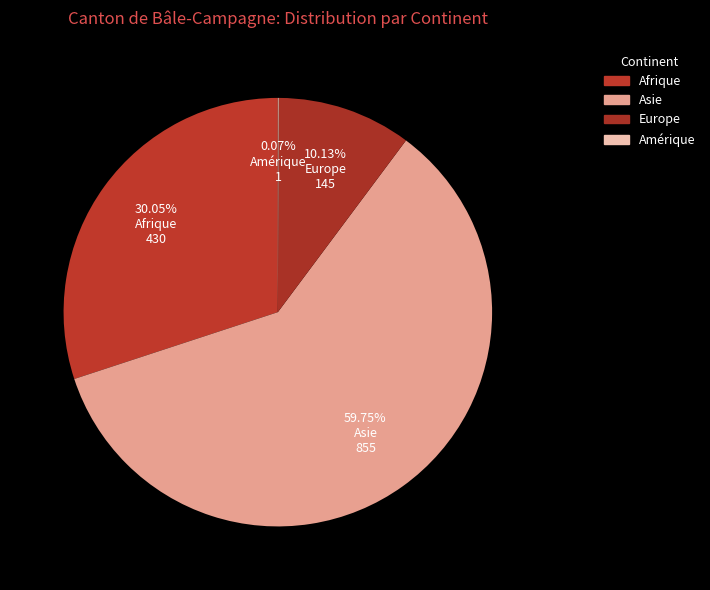

Does any single category account for the majority?

Yes